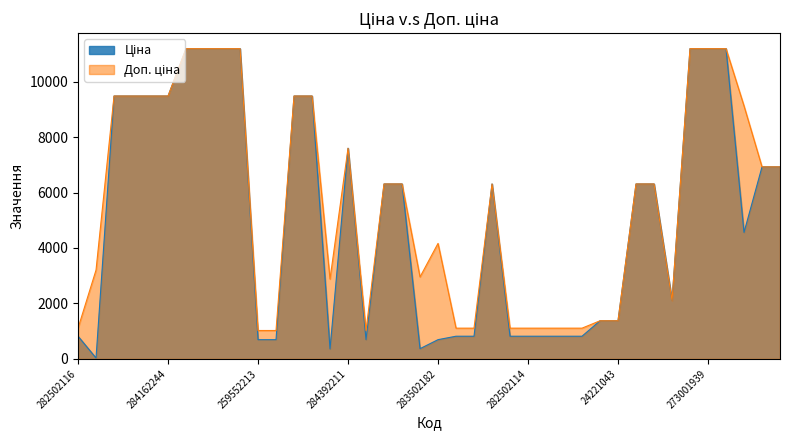

What is the label of the 10th point from the right?

24221043